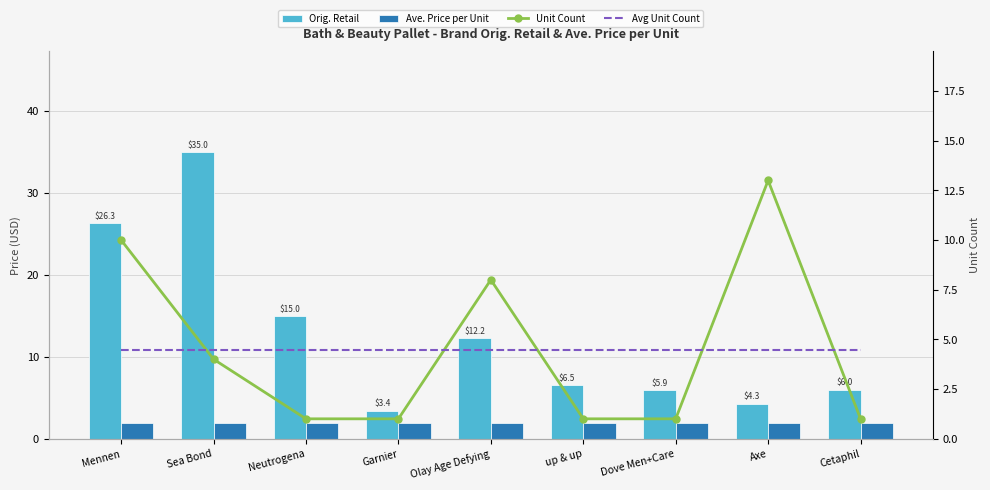

At which label is Avg Unit Count closest to 4?

Mennen